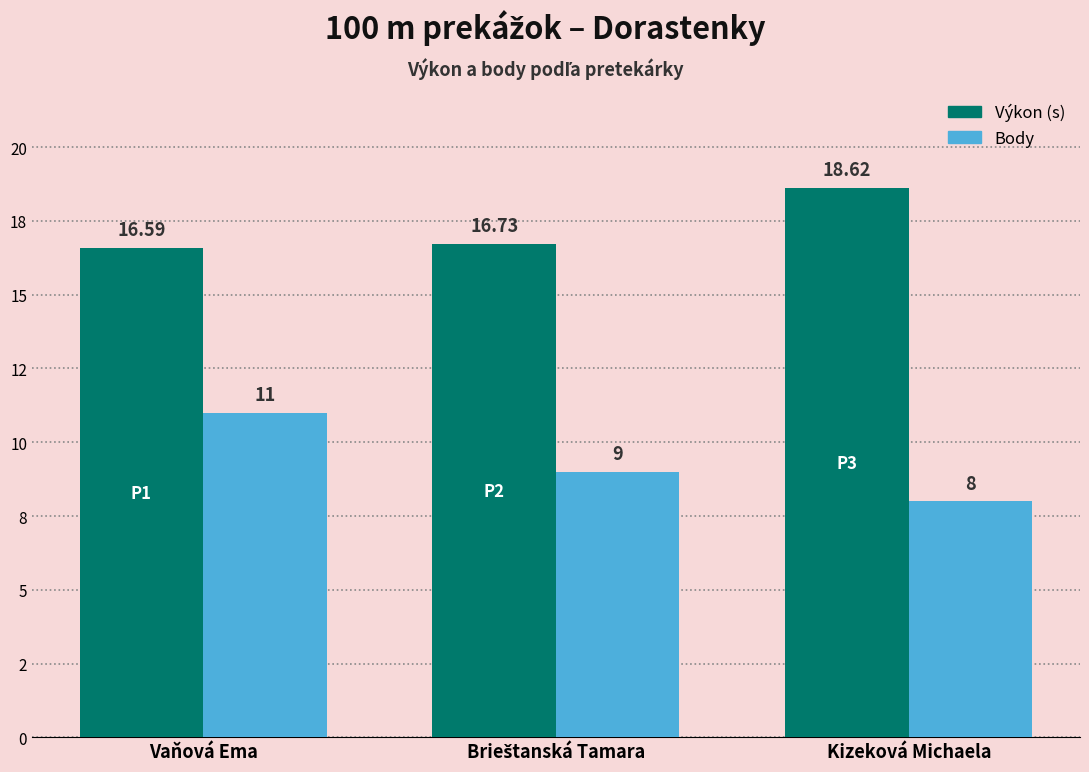

What is the label of the 1st bar from the left?

Vaňová Ema